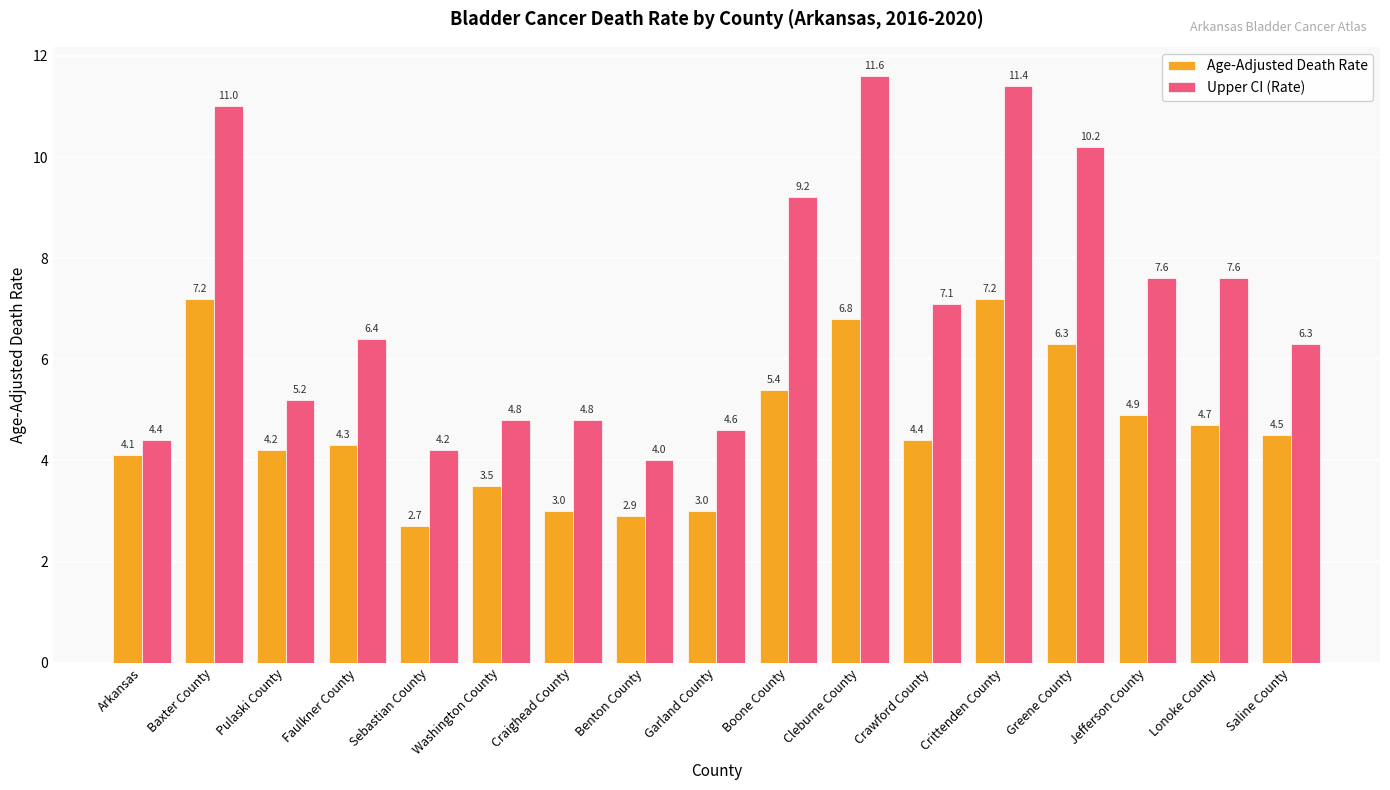

At which category is the sum across all series the highest?

Crittenden County